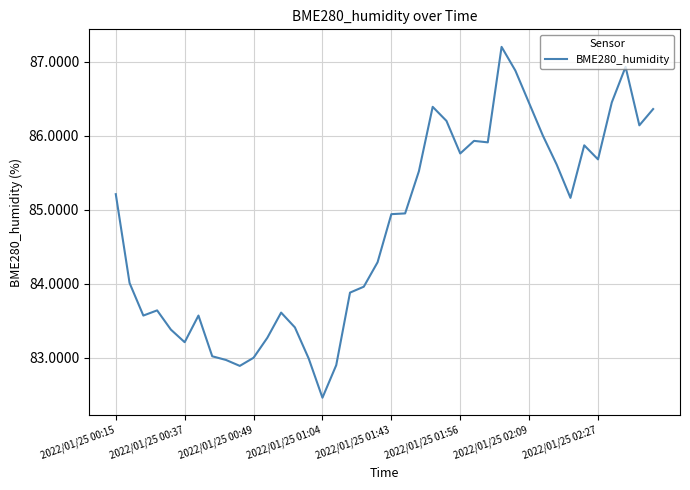

What is the difference between the maximum and minimum values?

4.7